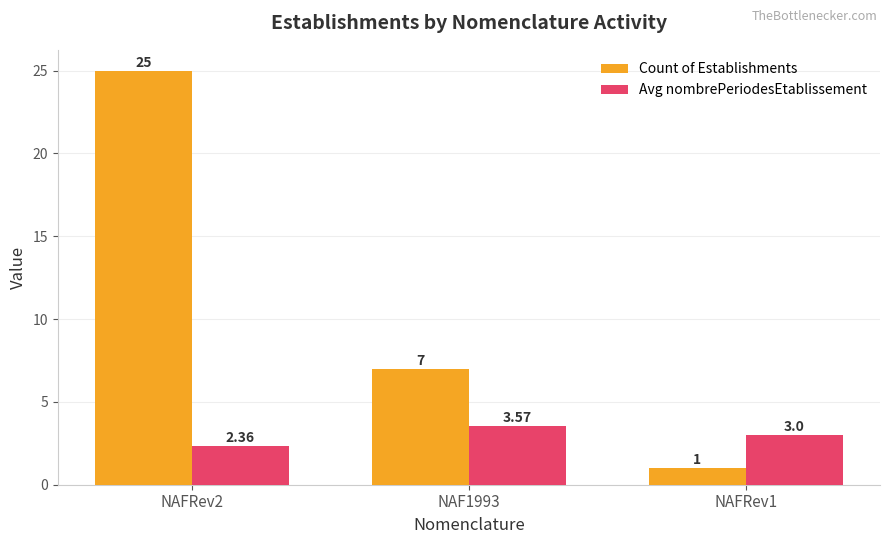

What is the sum of all Avg nombrePeriodesEtablissement values?

8.9